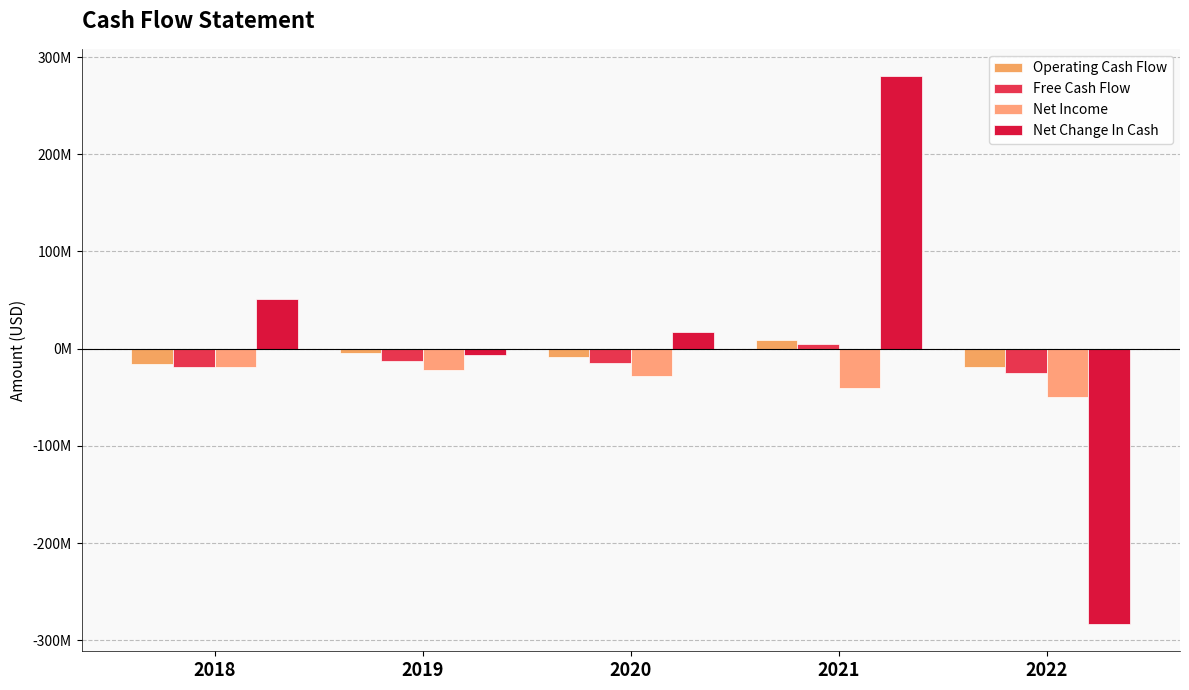

What is the maximum value for Net Change In Cash?

280241000